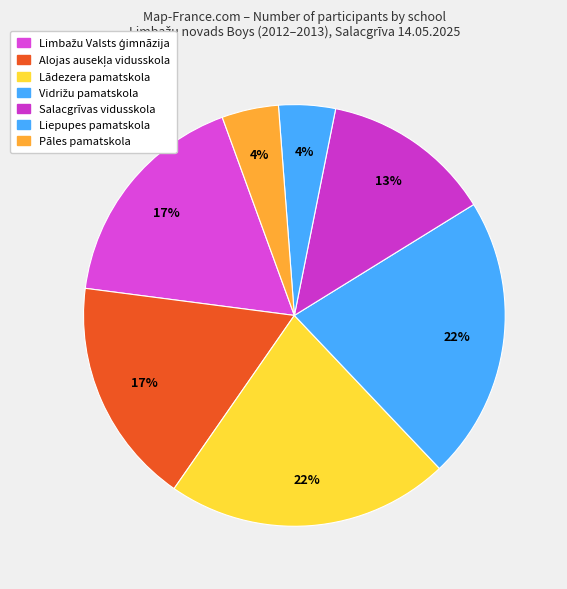

Count the number of slices in the pie.

7